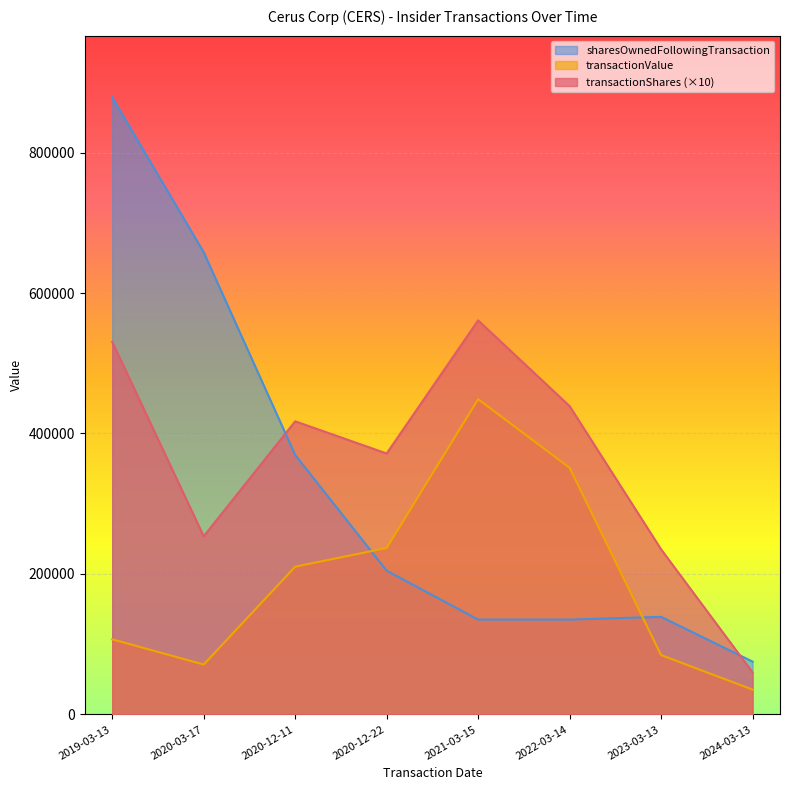

What is the difference between the sharesOwnedFollowingTransaction values at 2020-03-17 and 2020-12-22?

453431